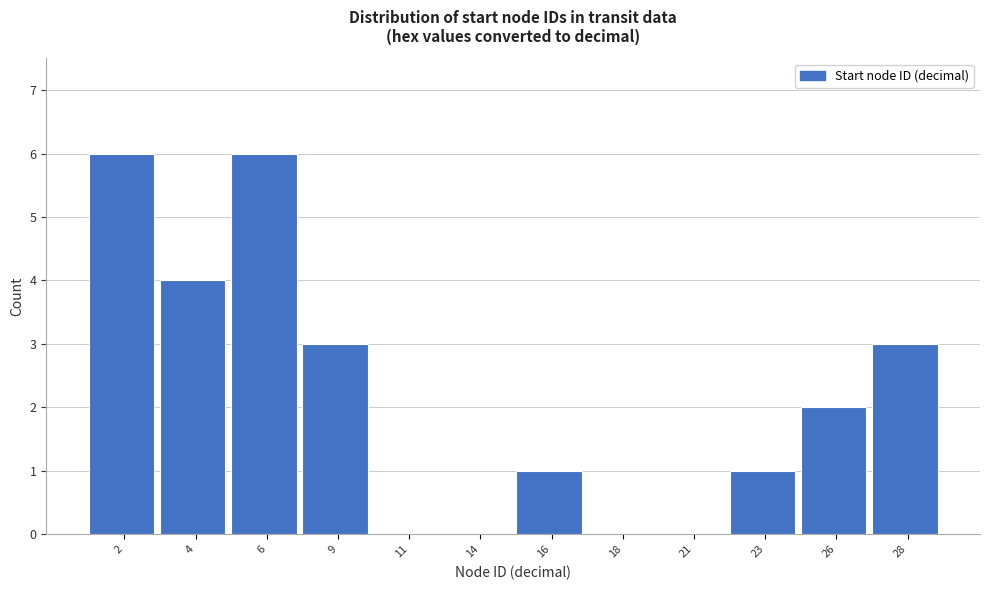

Reading right to left, transcribe all the data shown in this chart.

28=3	26=2	23=1	21=0	18=0	16=1	14=0	11=0	9=3	6=6	4=4	2=6